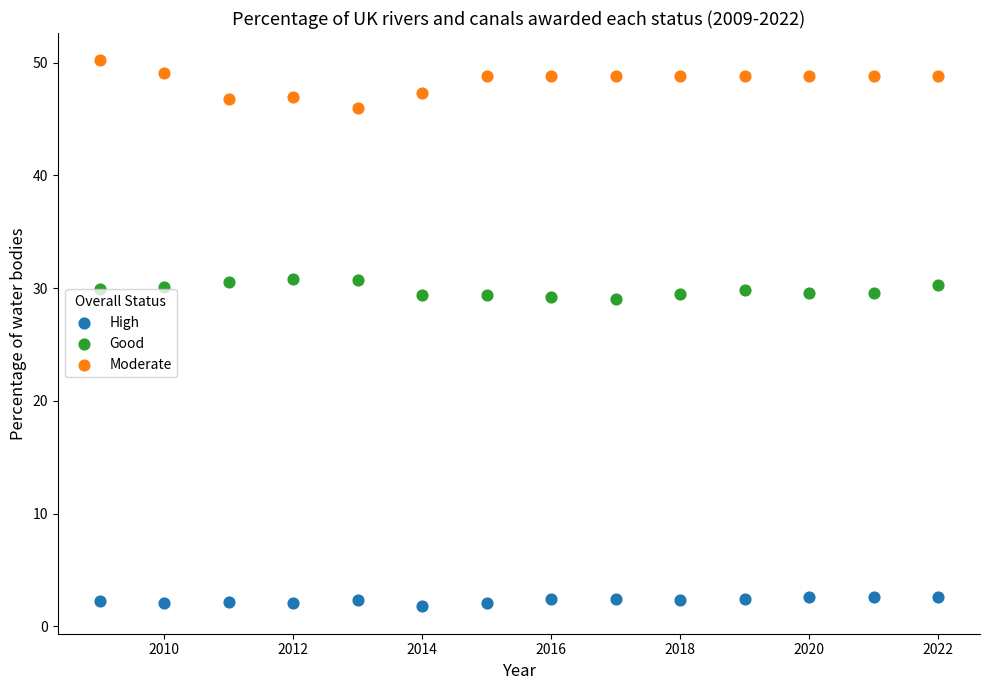

What are all the series names shown in the legend?

High, Good, Moderate